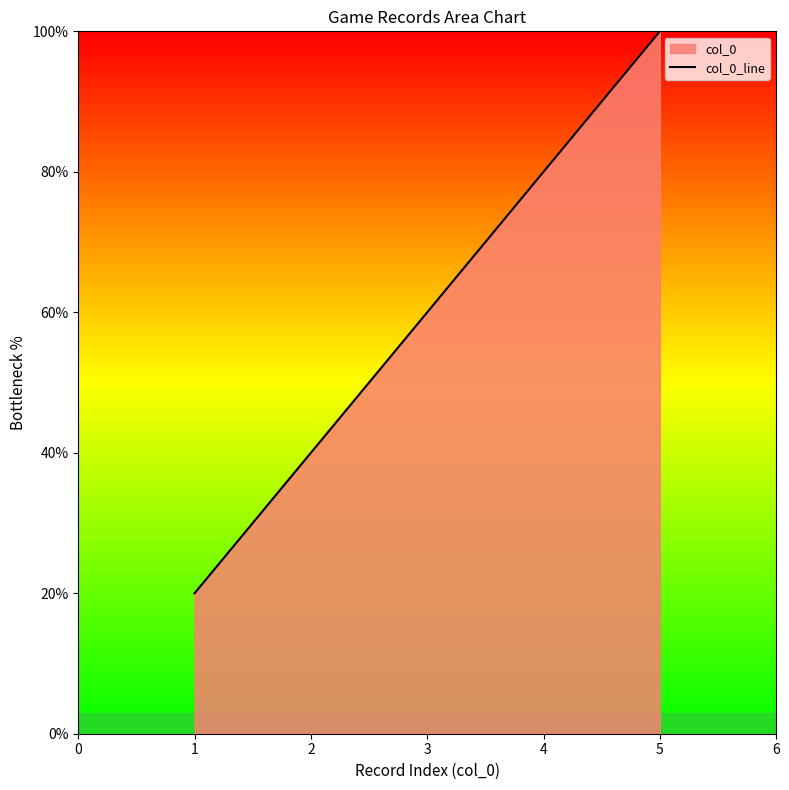

True or false: the data shows 60 at 1.

False